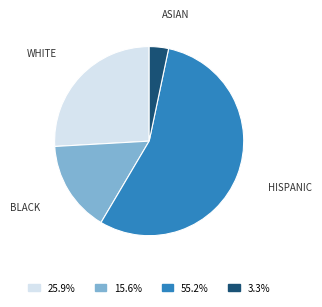

Rank the categories by value from highest to lowest.

HISPANIC, WHITE, BLACK, ASIAN